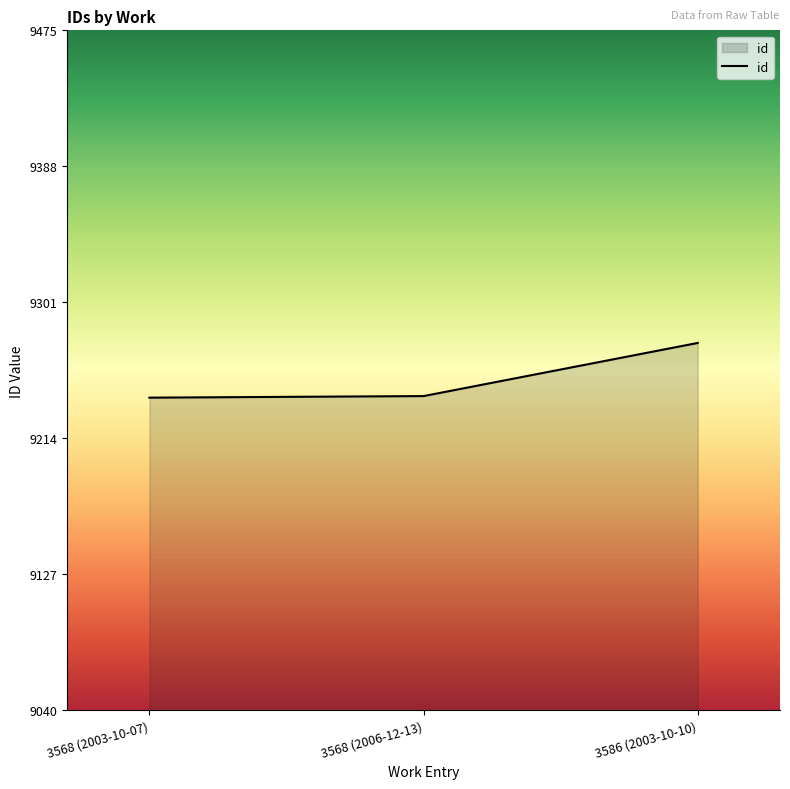

At which label is the value closest to 9257?

3568 (2006-12-13)